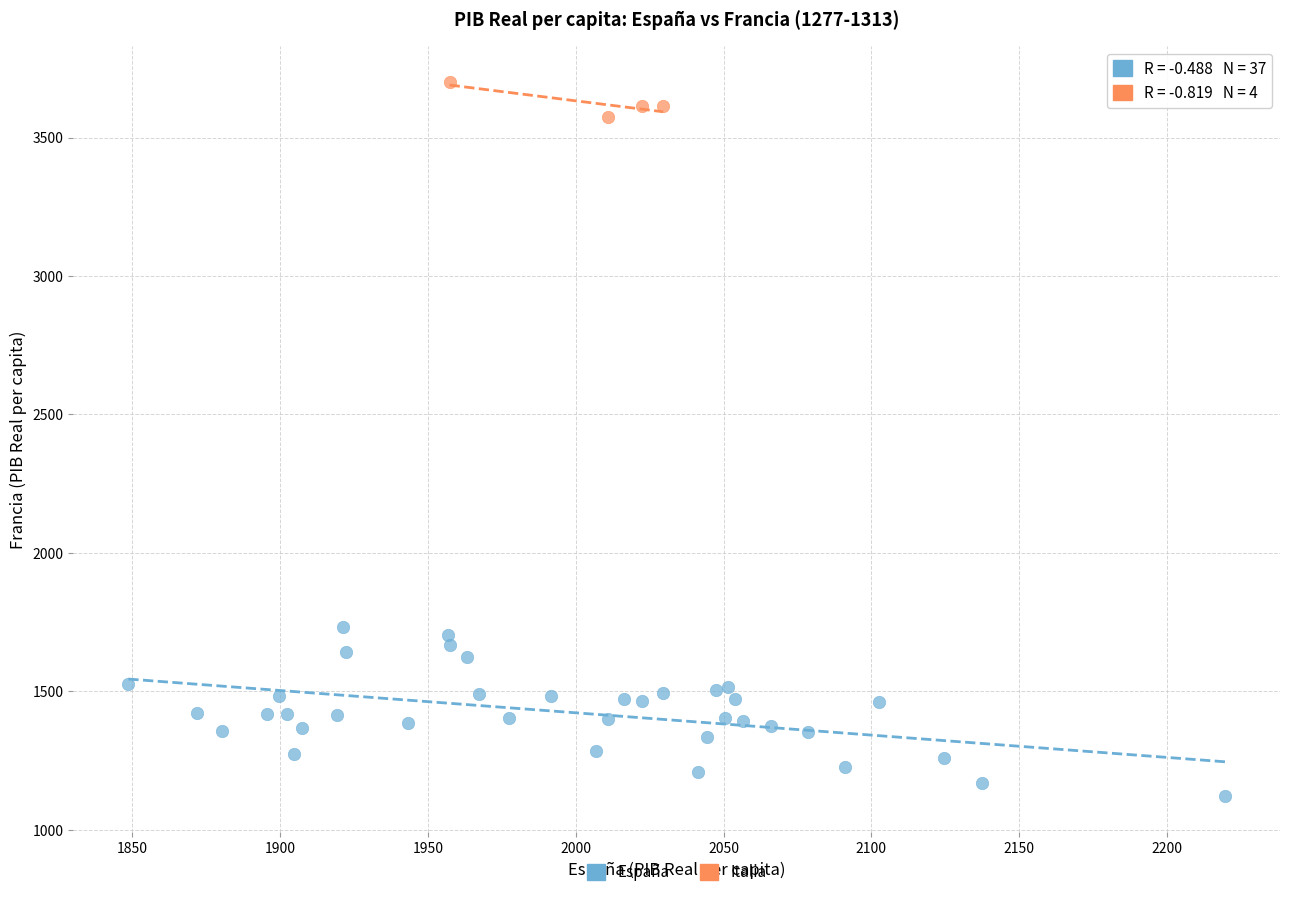

Which series contains the highest Y value?

Italia